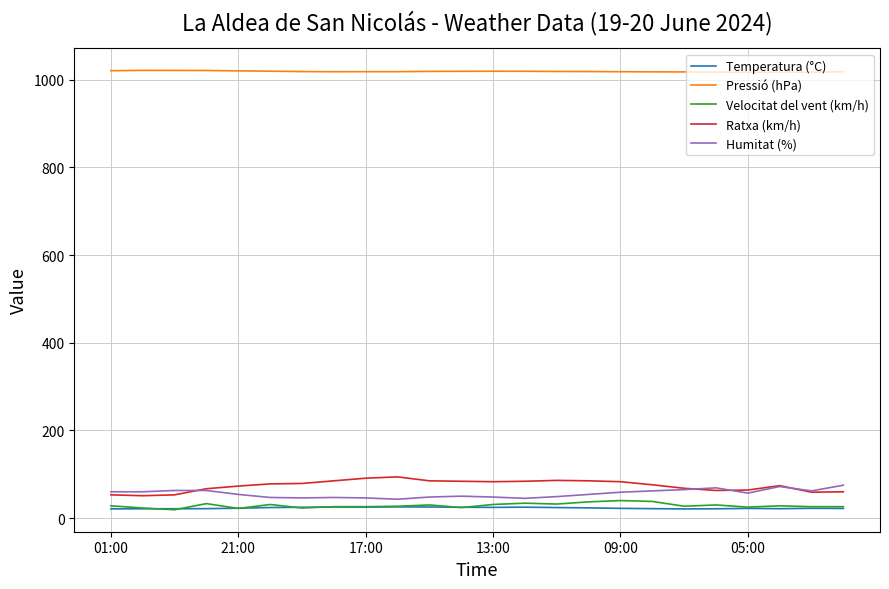

True or false: Velocitat del vent (km/h) and Ratxa (km/h) intersect in this chart.

False